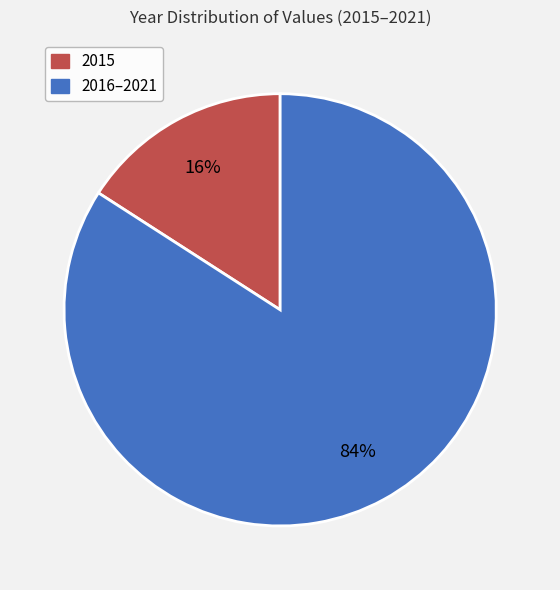

To the nearest percent, what is the average slice percentage?

50%